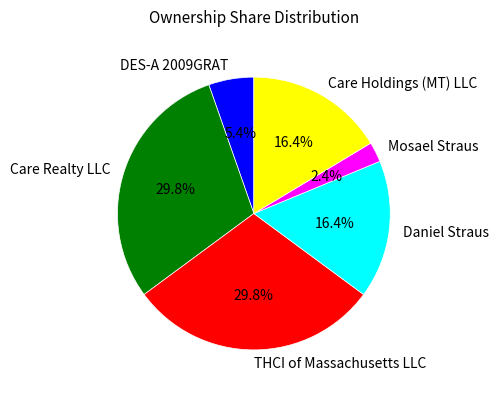

To the nearest percent, what is the combined percentage of Mosael Straus and Daniel Straus?

19%